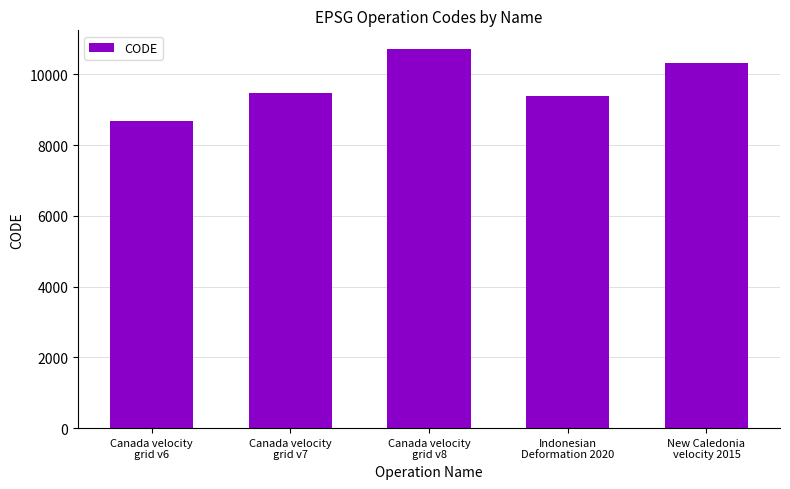

Between Indonesian
Deformation 2020 and Canada velocity
grid v7, which is larger?

Canada velocity
grid v7